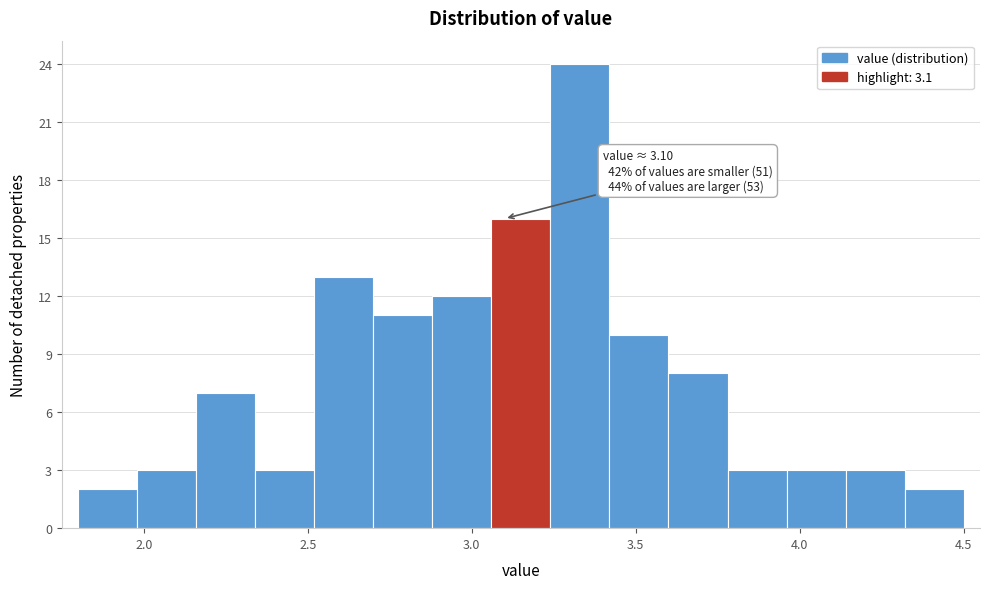

Around what value on the x-axis is the tallest bar? Give the approximate position of its centre, as read against the axis.

3.35